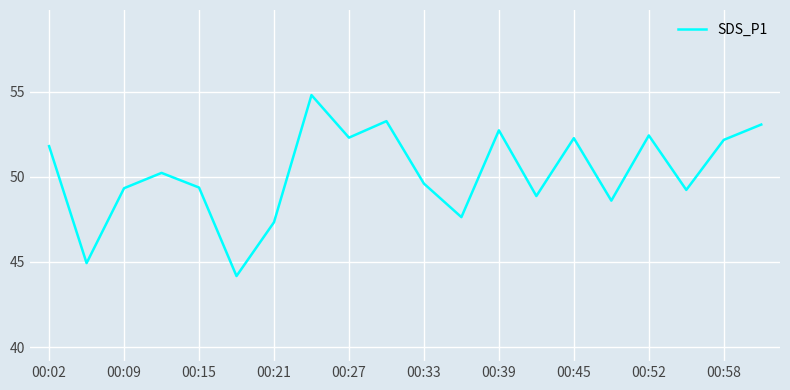

What is the minimum value shown in the chart?

44.2